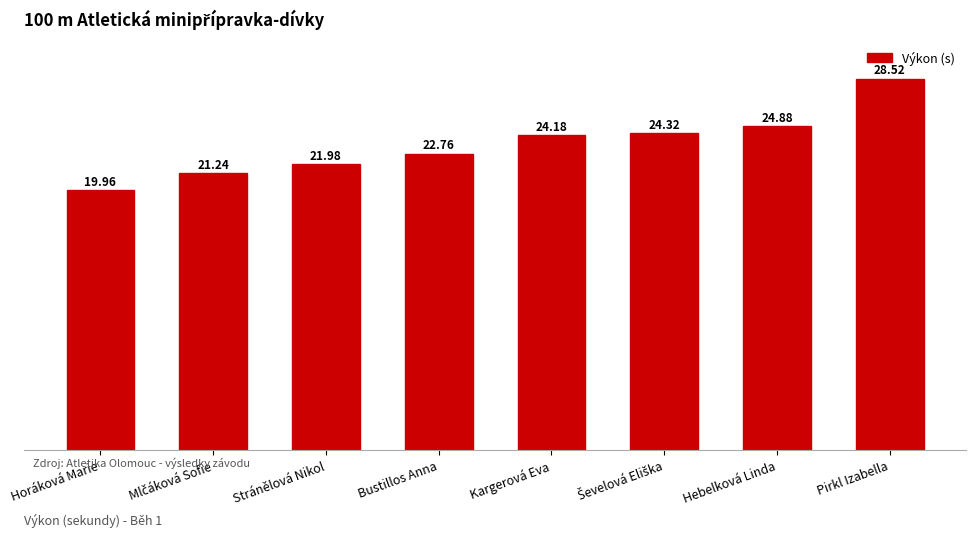

What is the smallest value displayed?

20.0